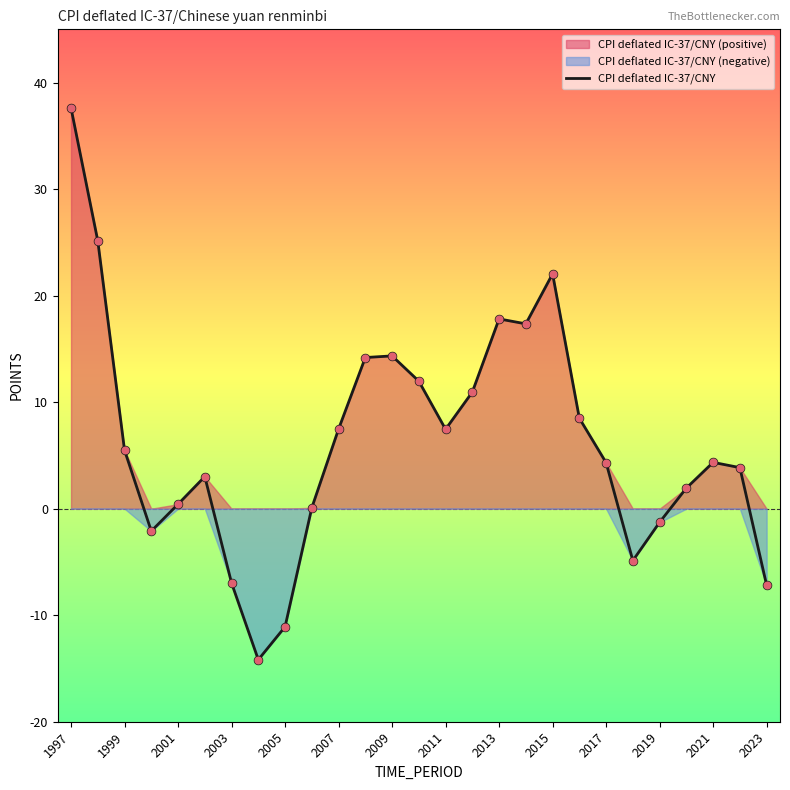

Is it true that CPI deflated IC-37/CNY equals 4.3 at 2021?

True